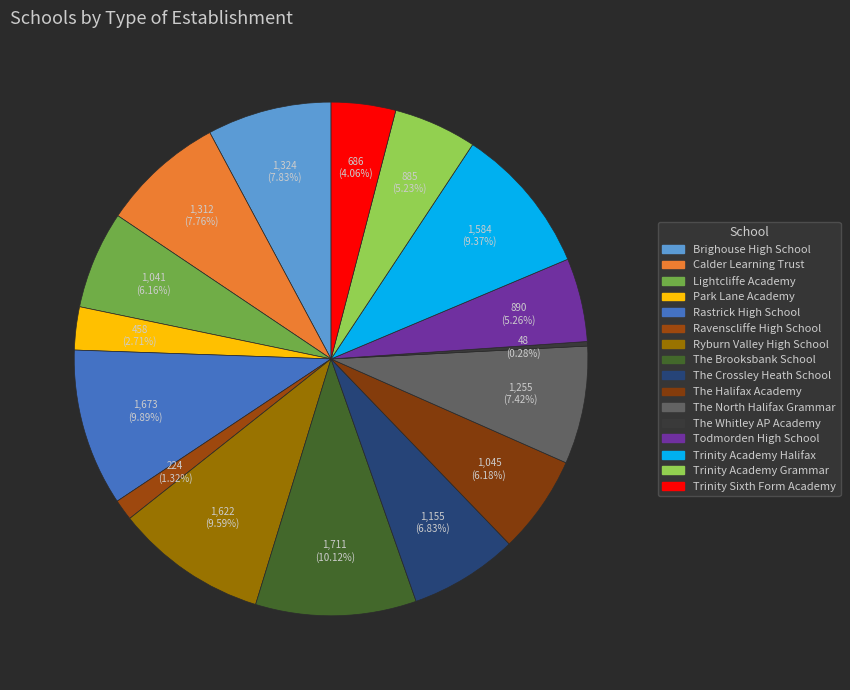

Approximately how many times larger is the value at Park Lane Academy compared to The Crossley Heath School?

0.4